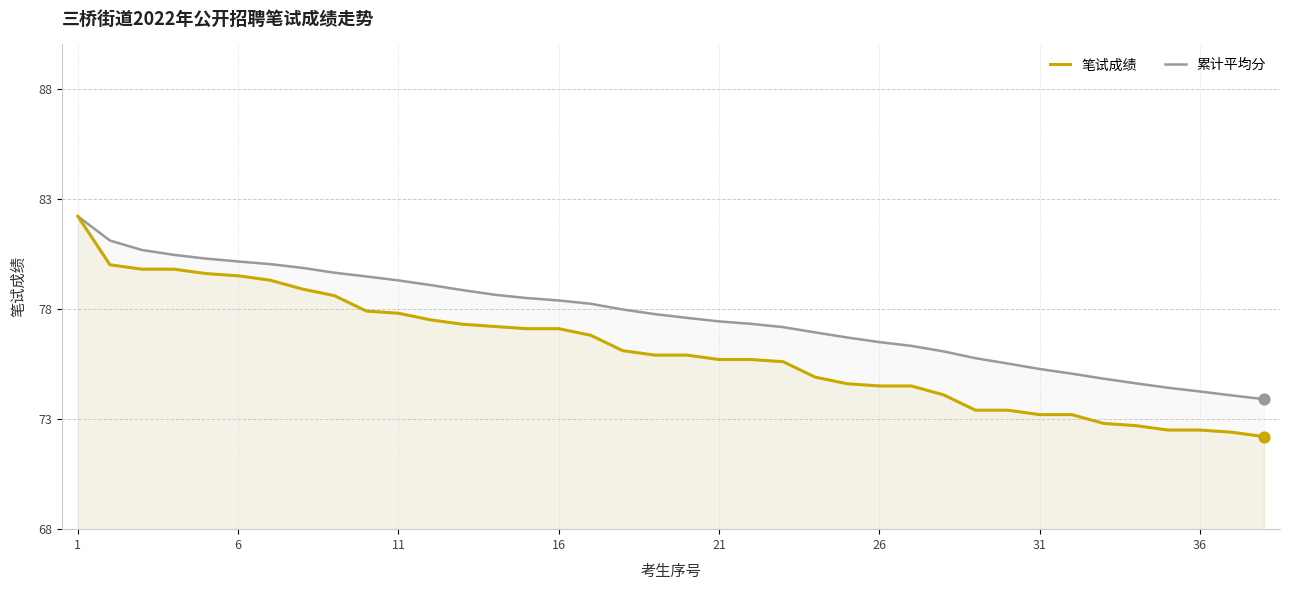

What are all the series names shown in the legend?

笔试成绩, 累计平均分